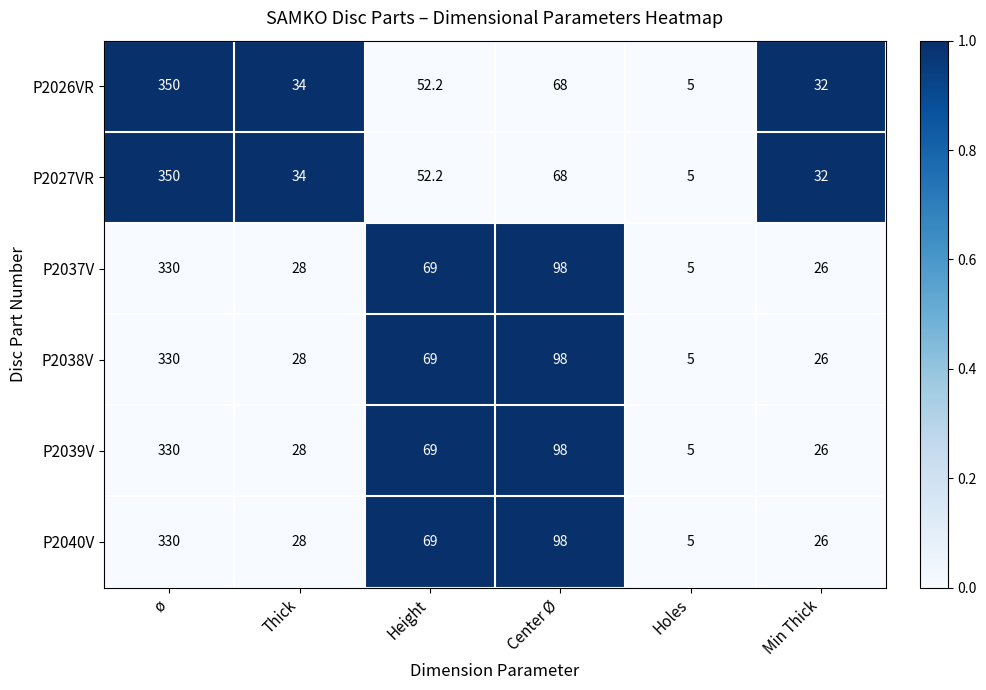

Rank the categories by P2037V value from lowest to highest.

Holes, Min Thick, Thick, Height, Center Ø, ø